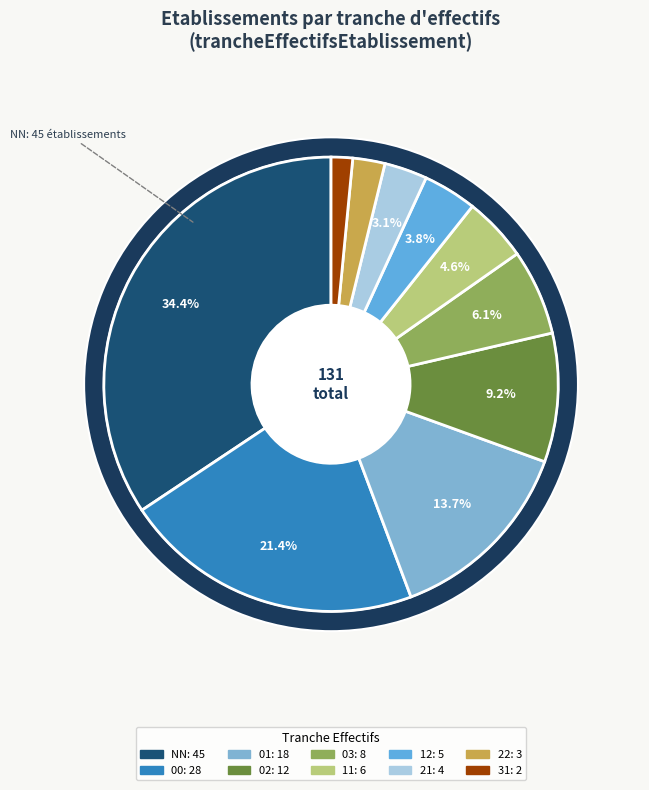

To the nearest percent, what is the difference between the 02 and 00 slice percentages?

12%